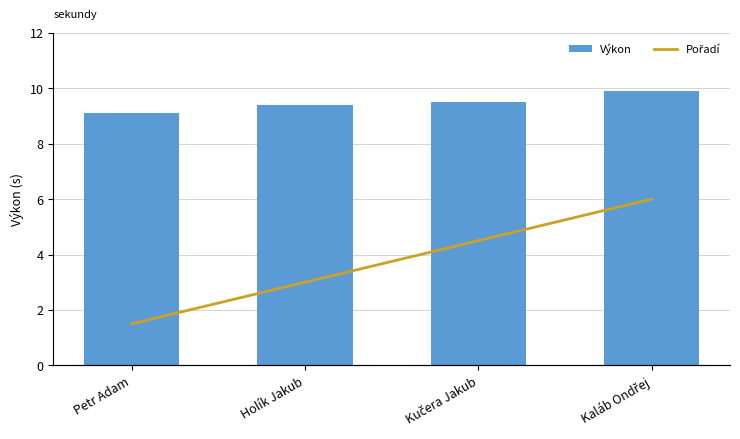

Does the chart contain stacked bars?

No